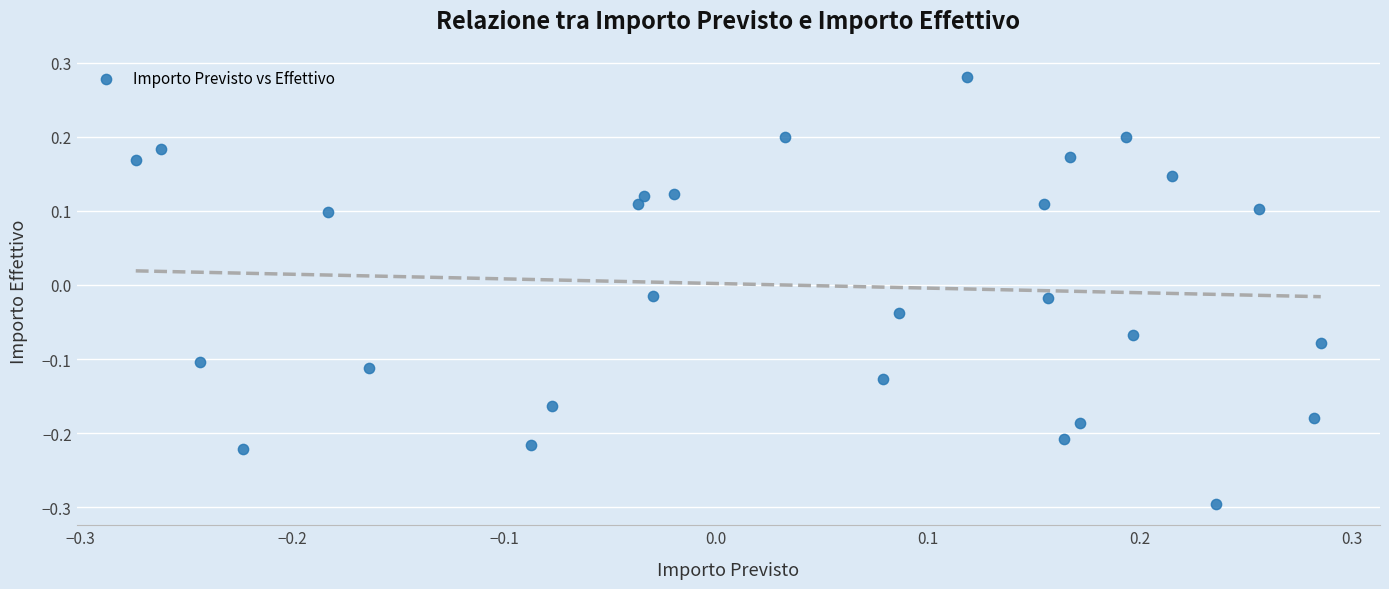

How many data points are displayed?

28